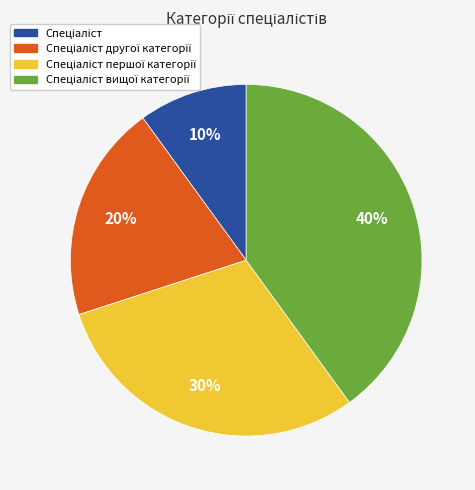

Does any single category account for the majority?

No